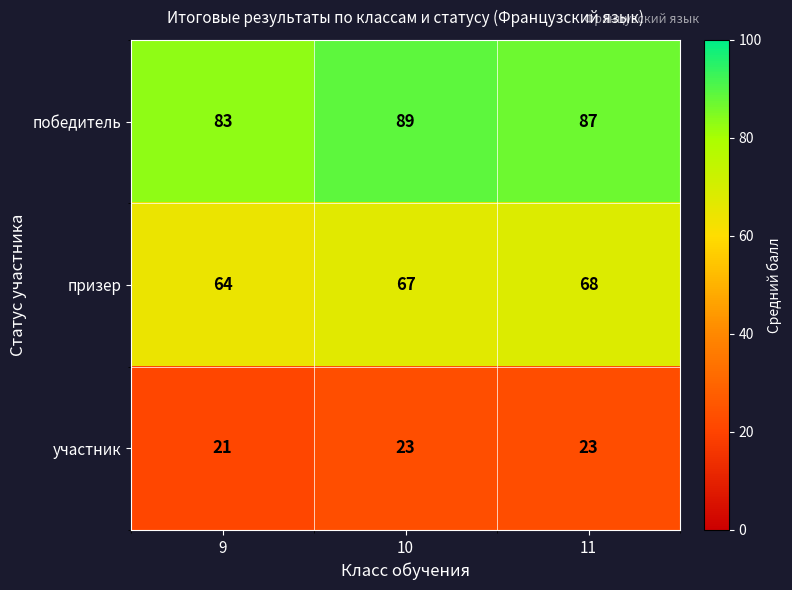

The value of участник at 10 is 23. True or false?

True